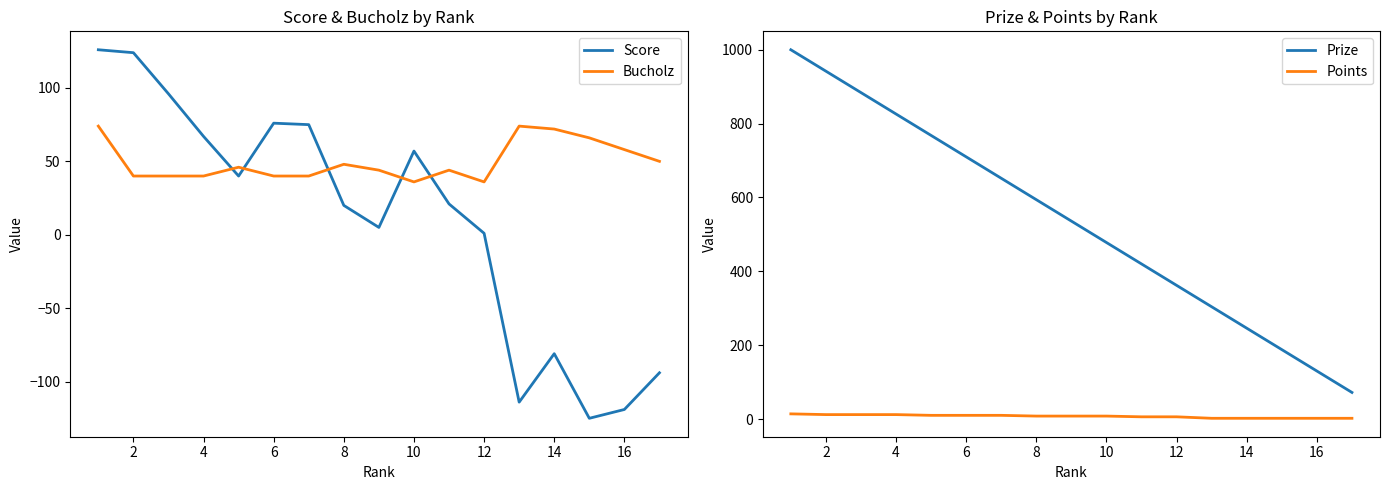

What is the spread (max minus min) of values at 14?

586